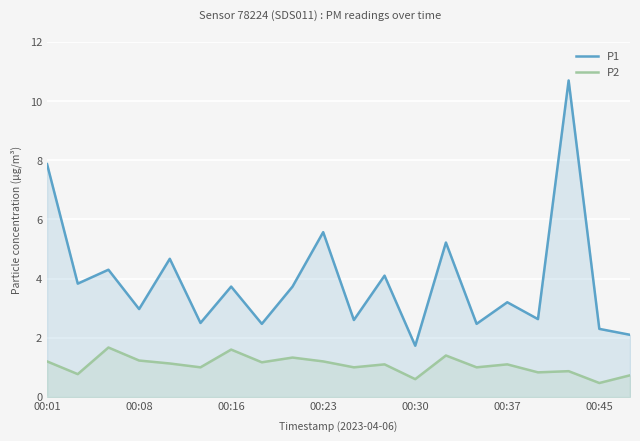

At how many categories does at least one series exceed 0?

20